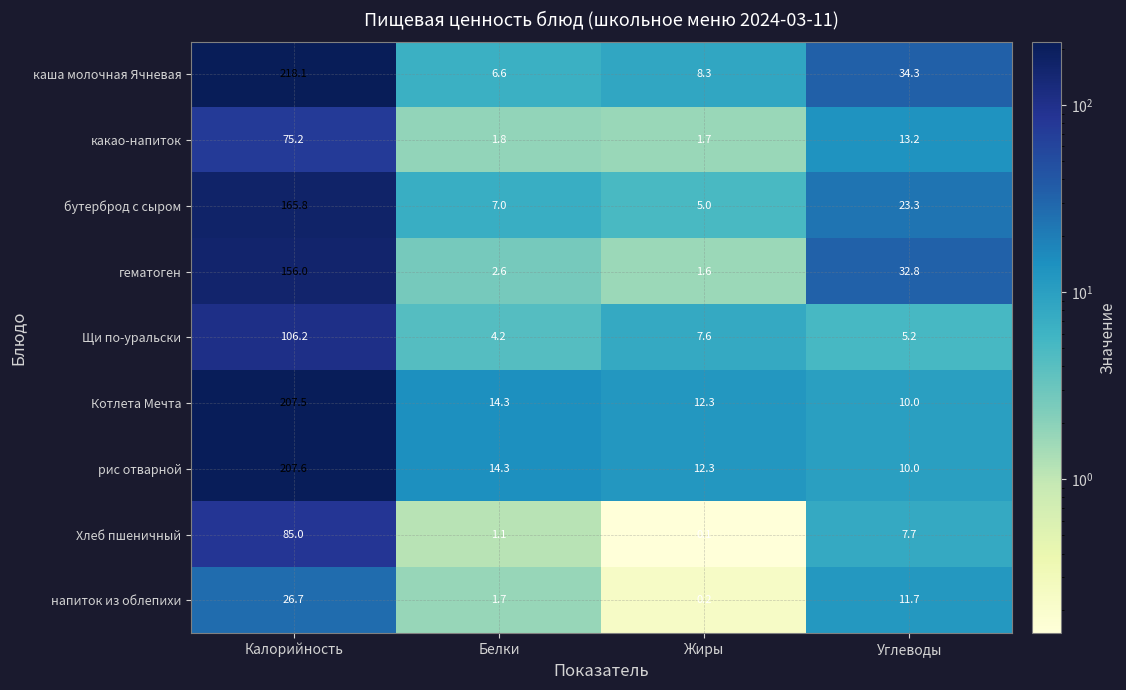

What is the maximum value shown in the chart?

218.1